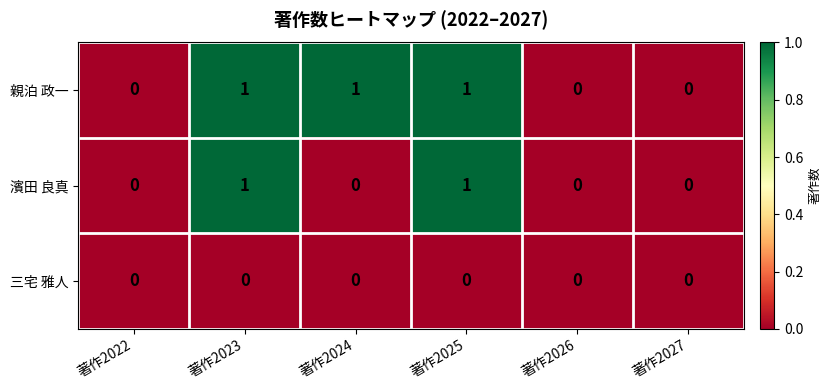

Between 著作2024 and 著作2026, which series saw the biggest shift?

親泊 政一